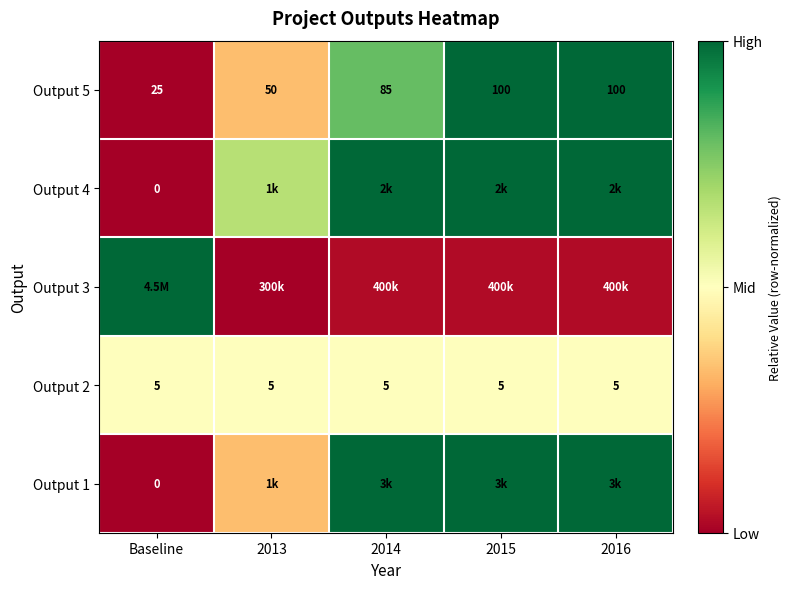

Where is Output 2 nearest to the value 0?

Baseline